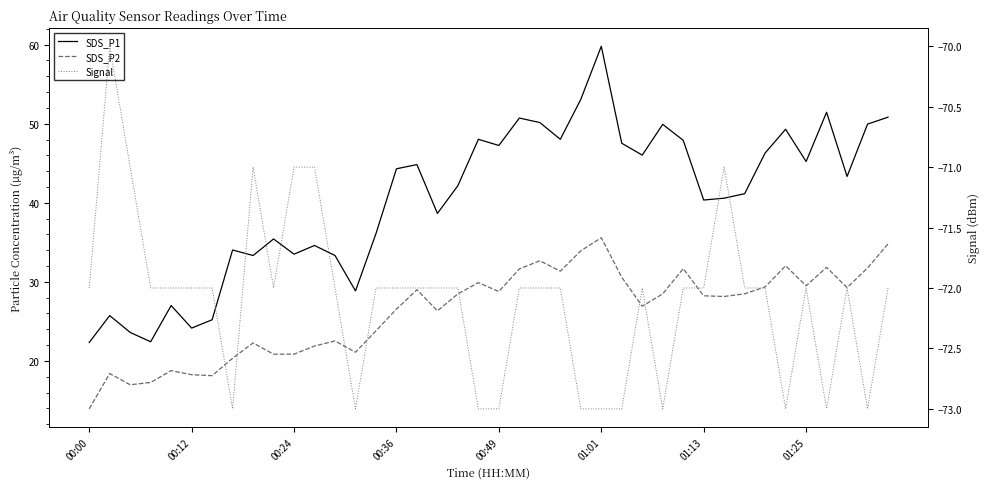

Is this an area chart (filled region under the line)?

No